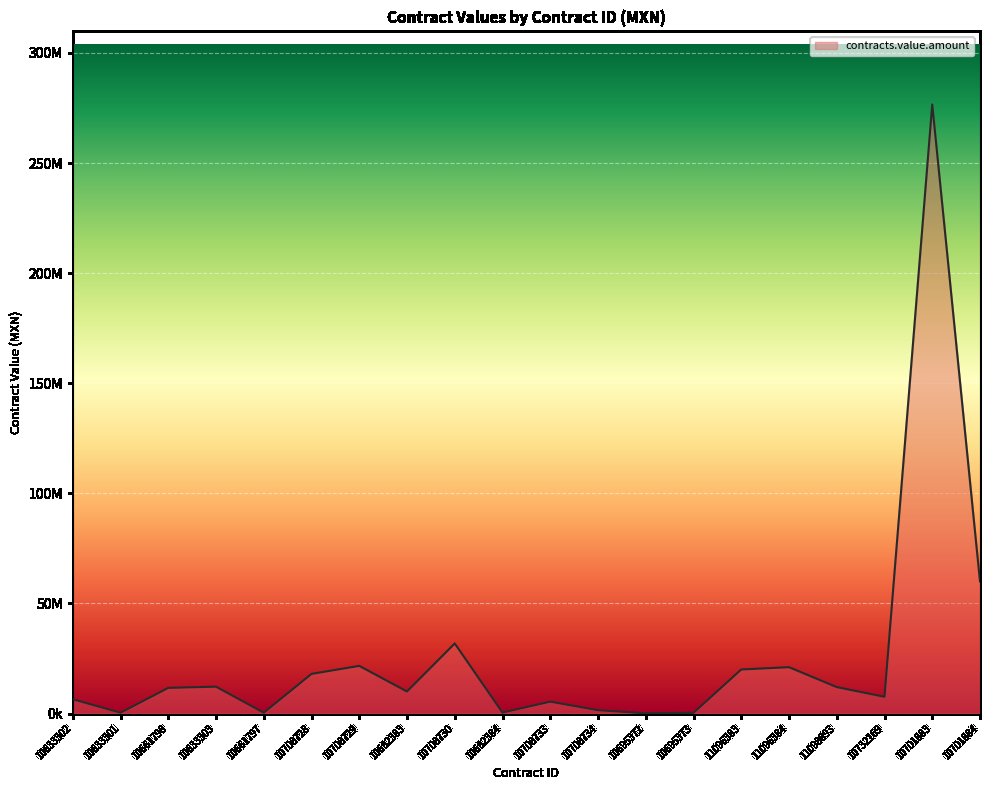

What is the minimum value shown in the chart?

108773.7